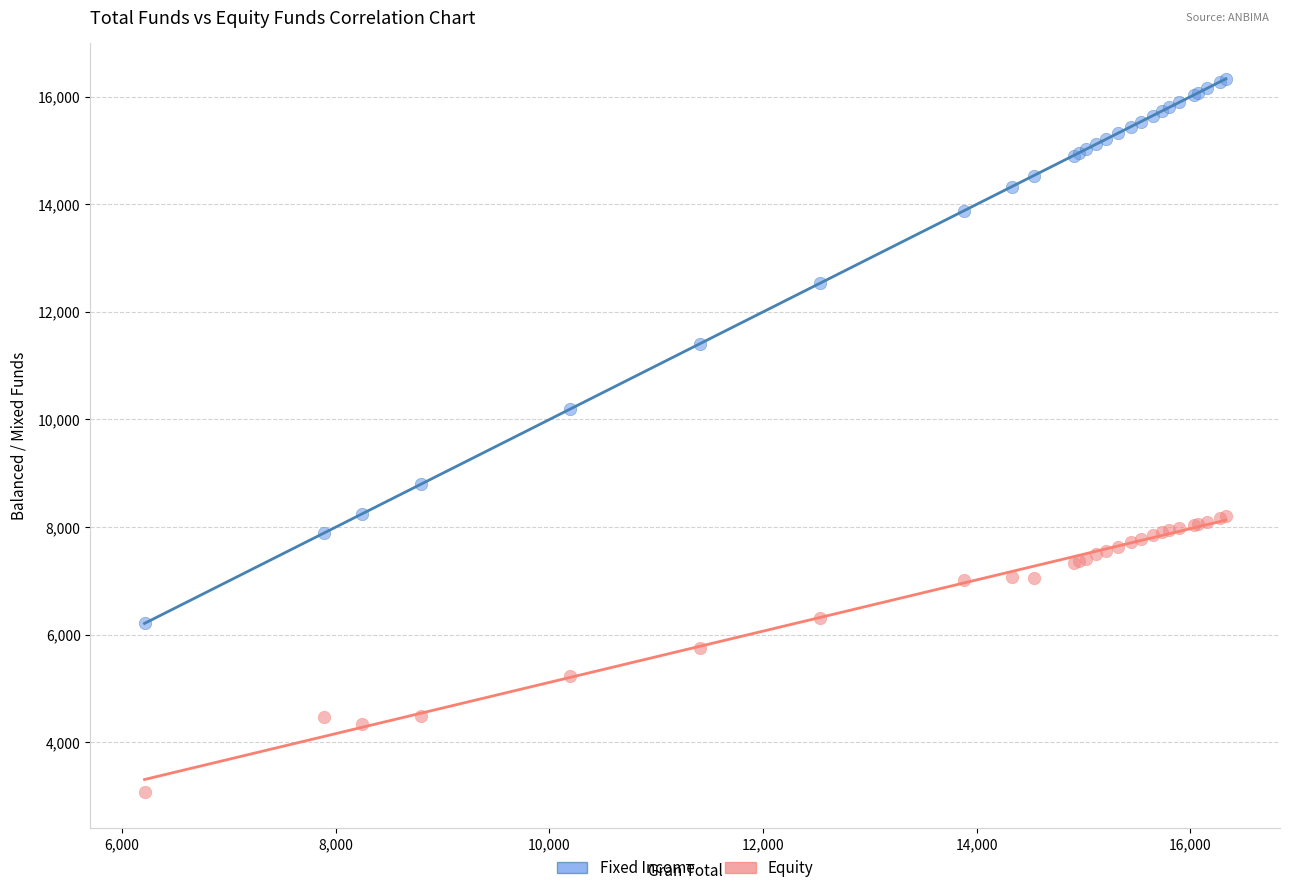

Which series reaches the minimum Y coordinate?

Equity